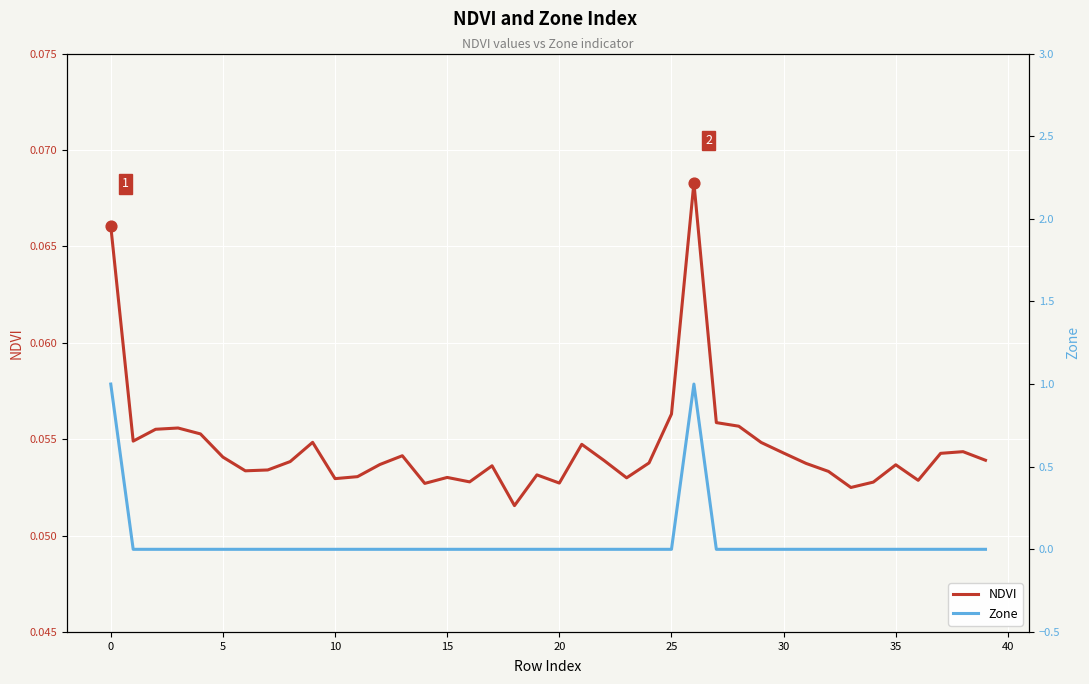

What is the total value across all series at 31?

0.1